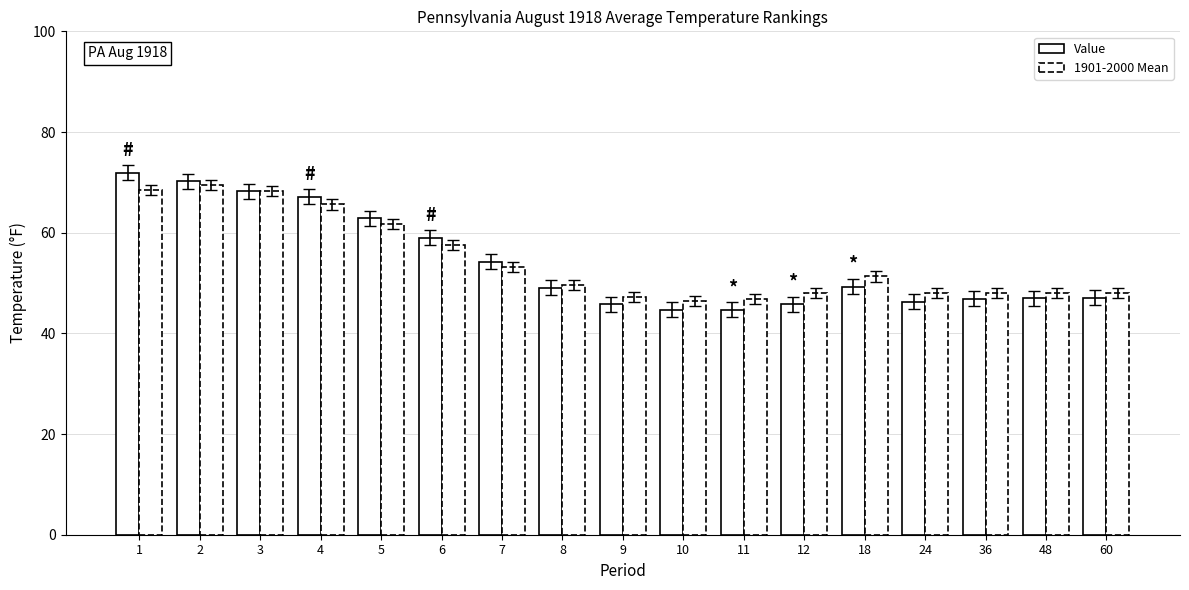

What is the difference between the maximum and second lowest values in the 1901-2000 Mean series?

22.5